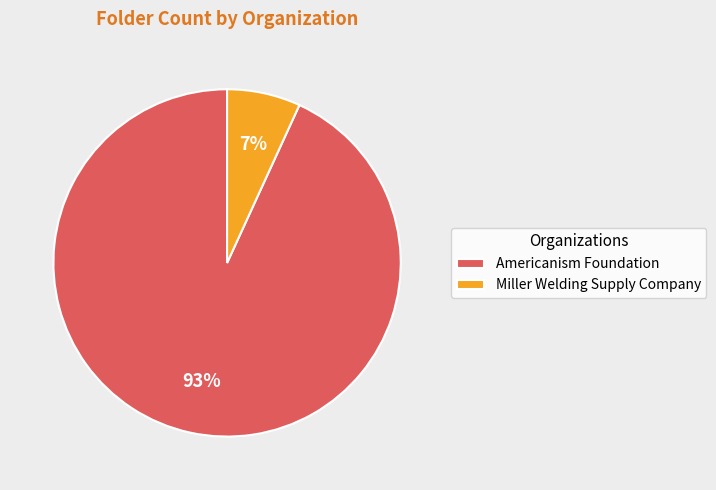

The Miller Welding Supply Company slice represents 1% of the pie. True or false?

False